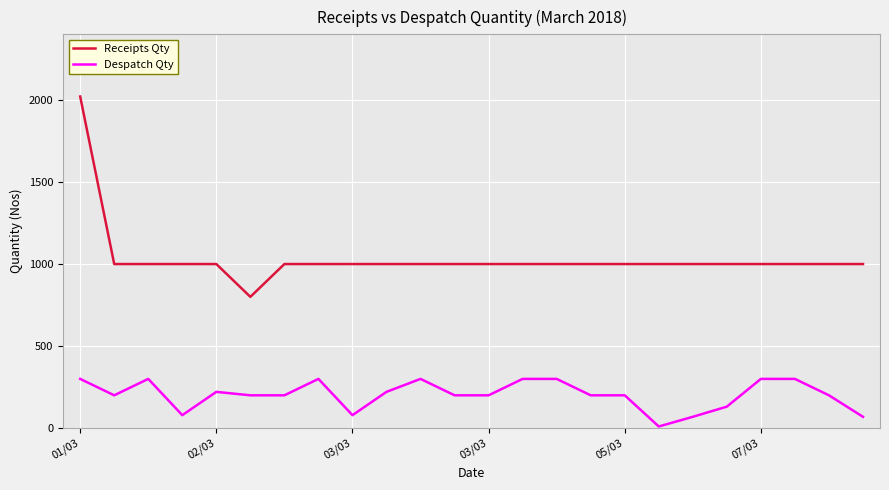

What is the difference between the maximum and minimum values in the Receipts Qty series?

1221